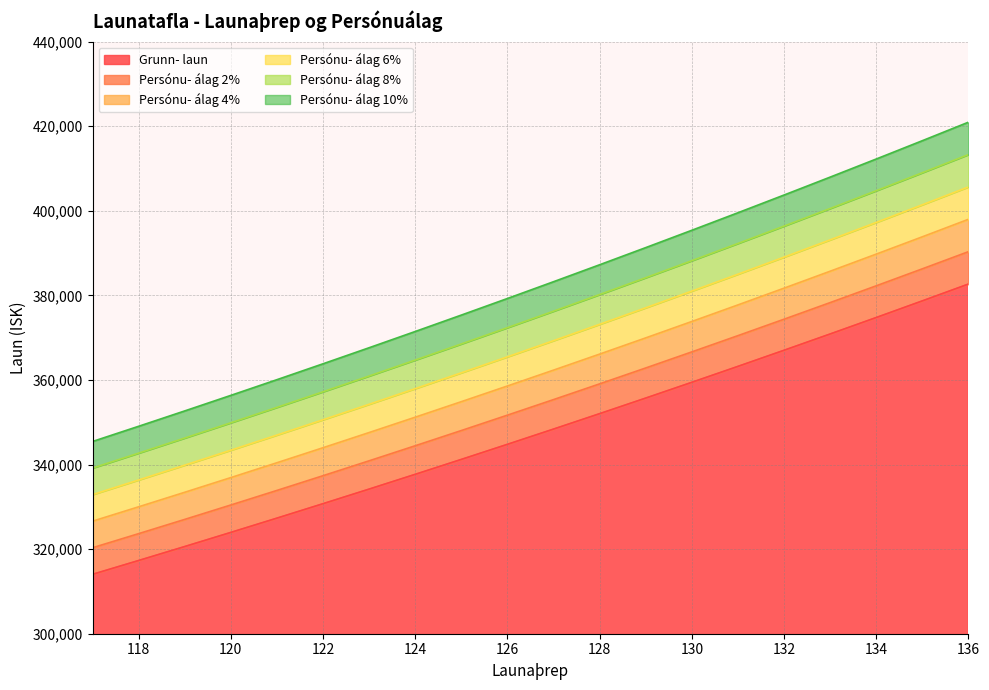

What is the spread (max minus min) of values at 136?

38268